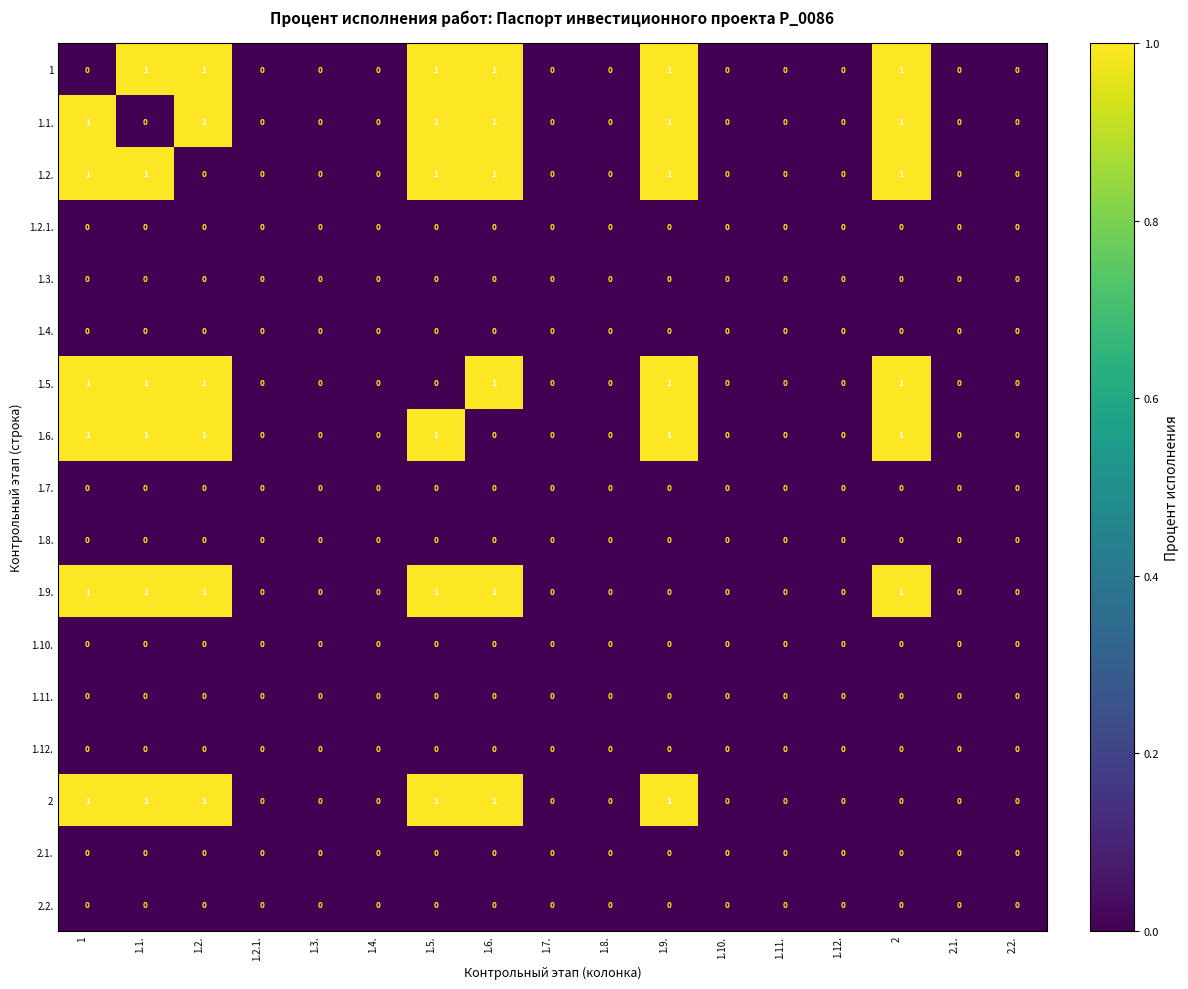

True or false: 2 has a value of 0 at 1.10..

True